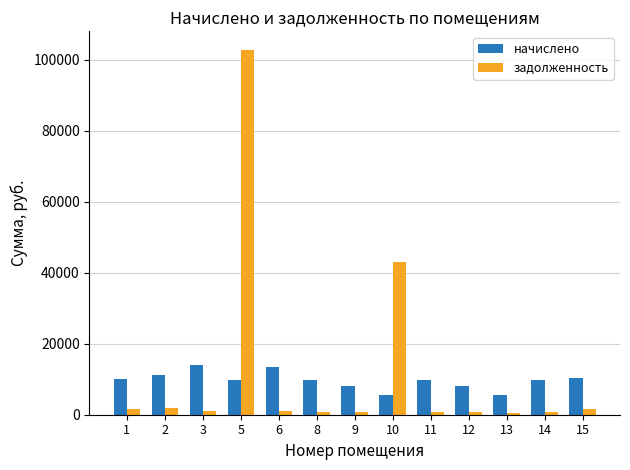

At which category is the sum across all series the highest?

5